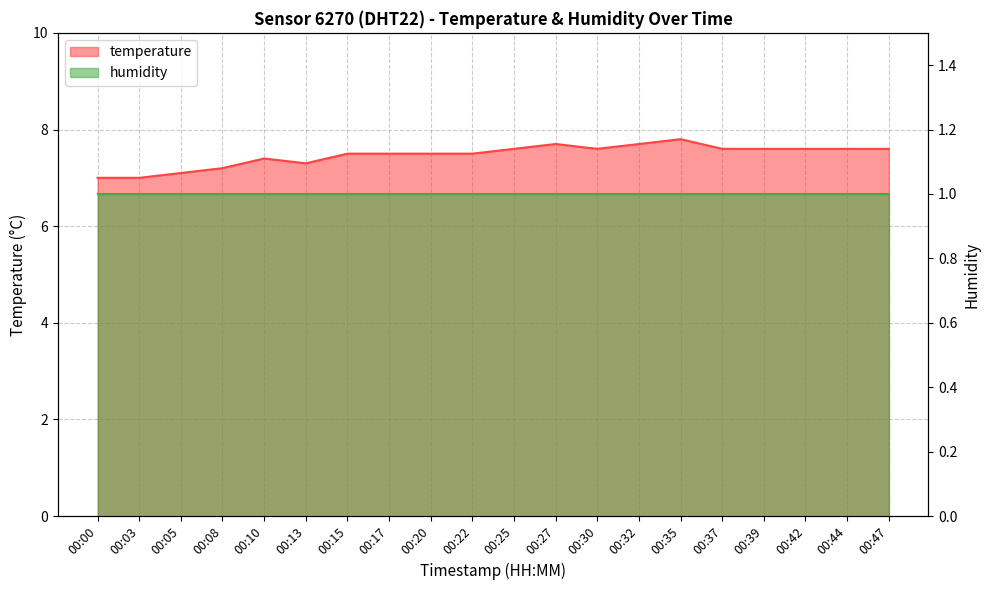

Which label corresponds to the largest value in the chart?

00:35